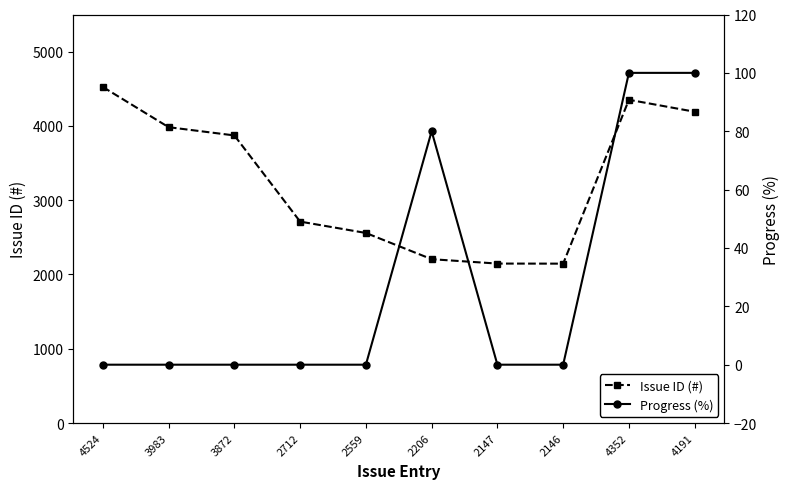

What is the highest value of the Progress (%) series?

100